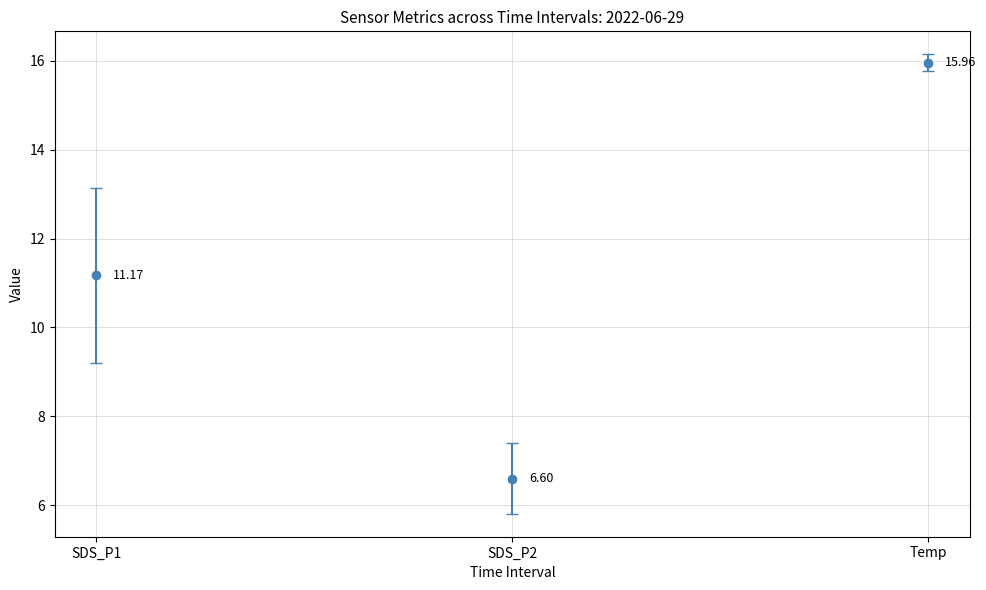

What are all the series names shown in the legend?

SDS_P1, SDS_P2, Temp